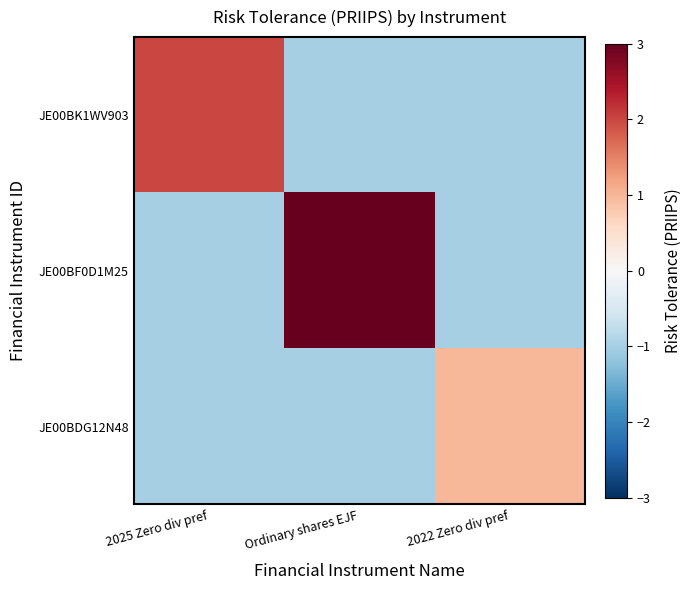

Reading left to right, transcribe all the data shown in this chart.

JE00BK1WV903: 2025 Zero div pref=2	Ordinary shares EJF=-1	2022 Zero div pref=-1
JE00BF0D1M25: 2025 Zero div pref=-1	Ordinary shares EJF=3	2022 Zero div pref=-1
JE00BDG12N48: 2025 Zero div pref=-1	Ordinary shares EJF=-1	2022 Zero div pref=1